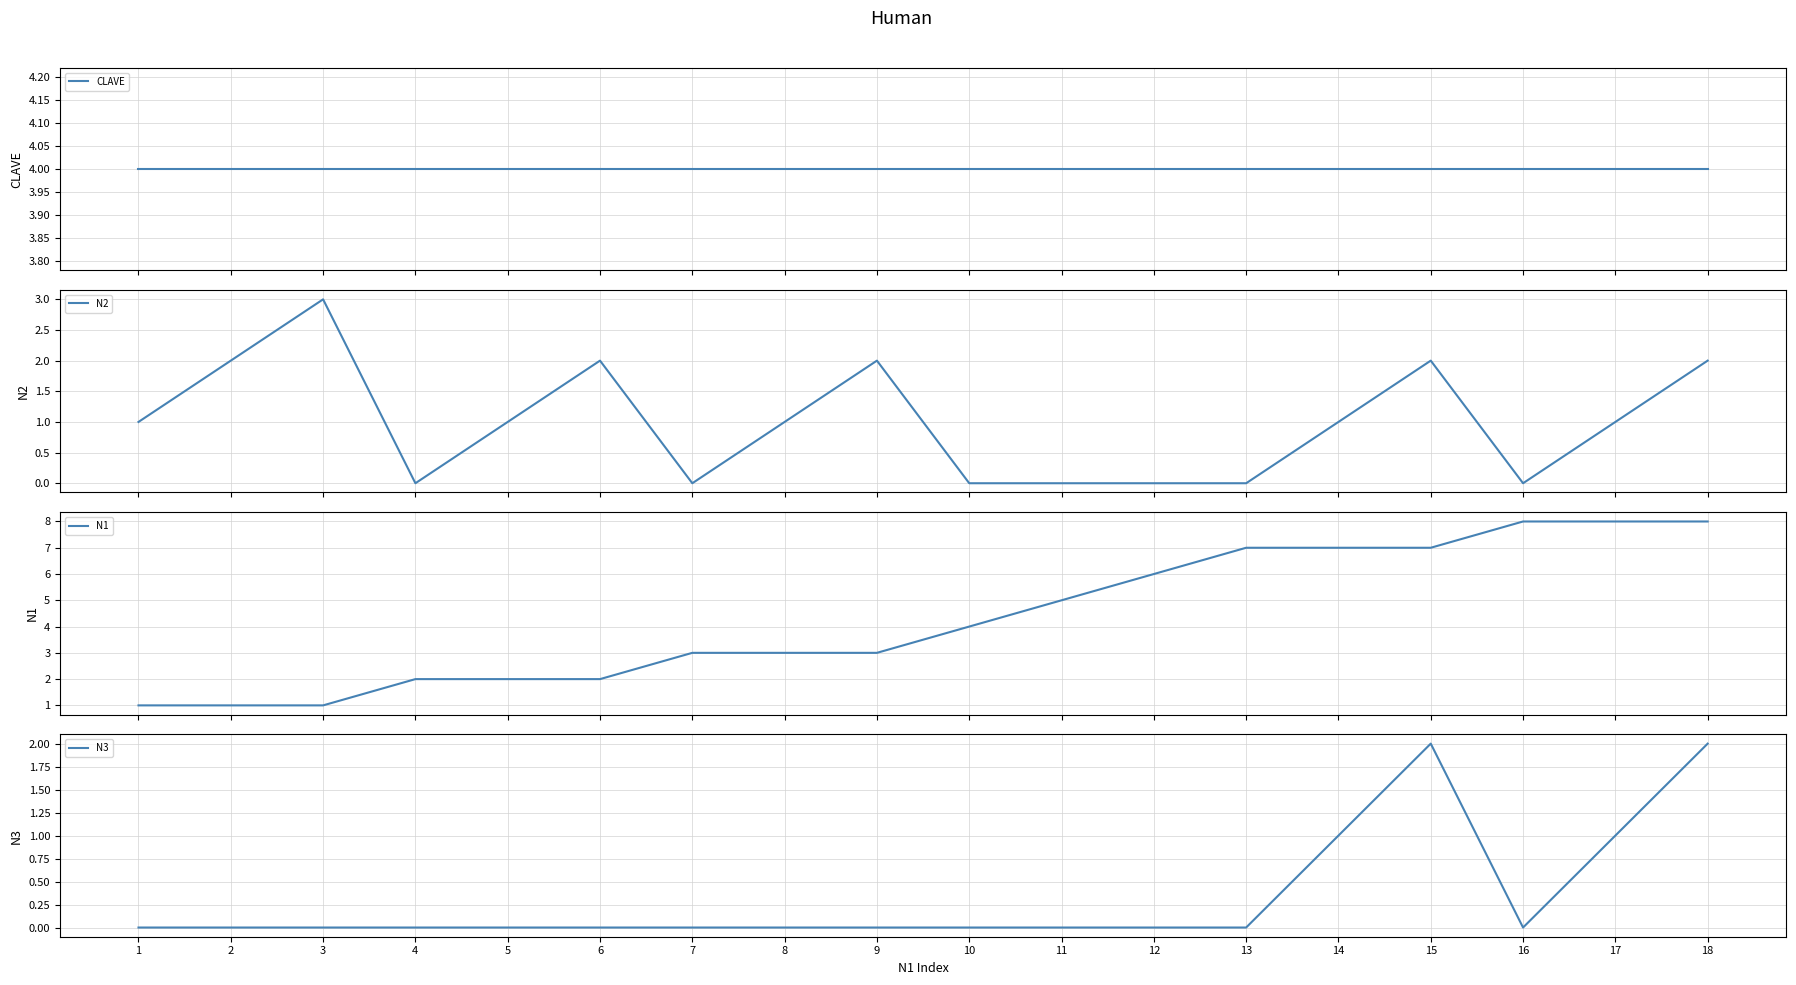

What is the spread (max minus min) of values at 5?

4